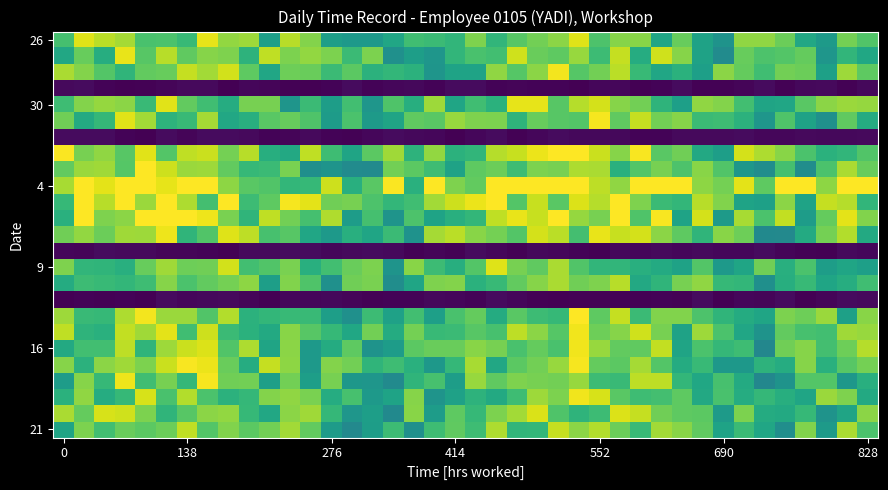

How many series are shown in this chart?

25